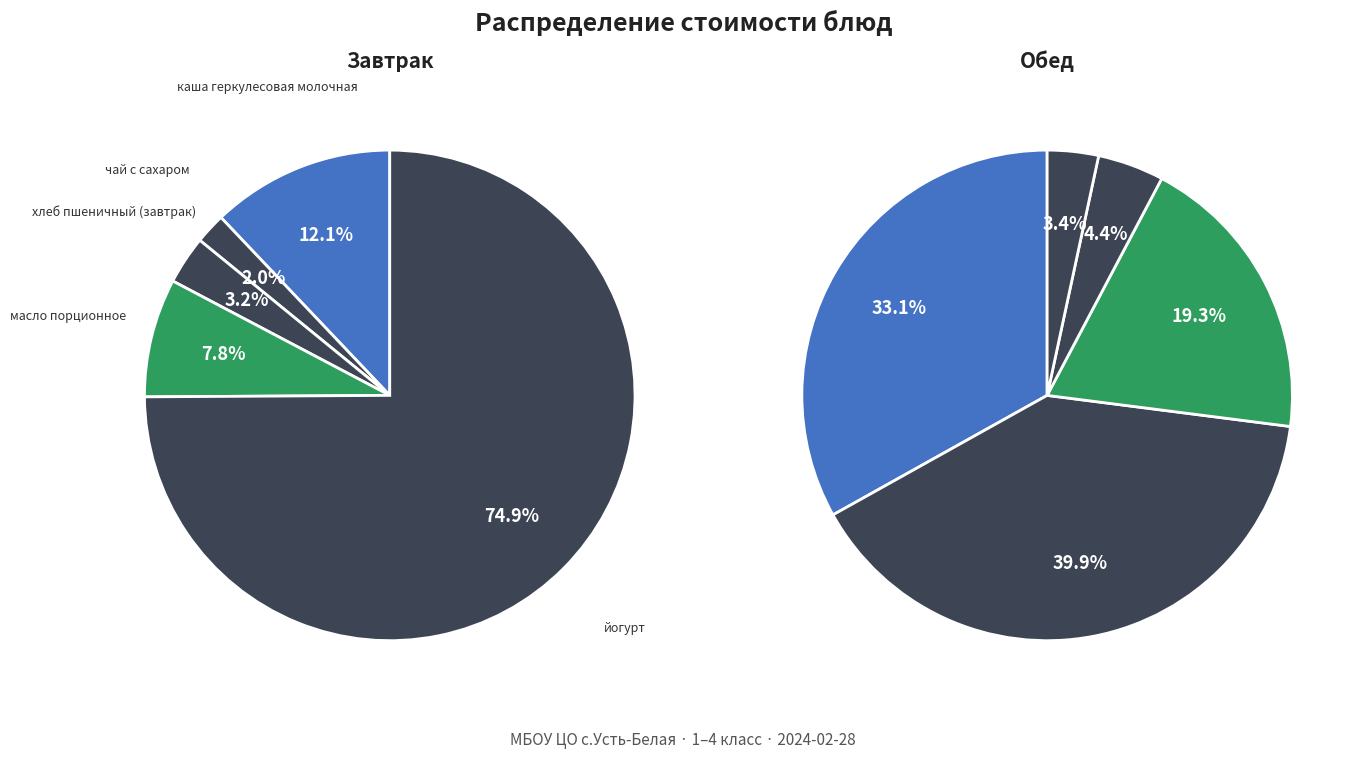

What is the change in value from каша геркулесовая молочная to перкельт из курицы?

+53.6